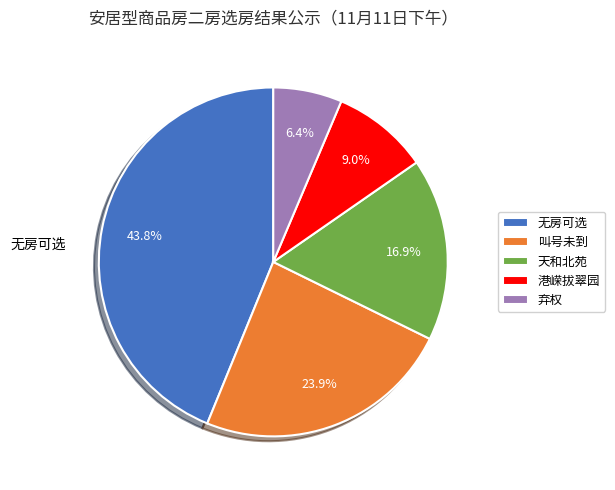

Approximately how many times larger is the value at 港嵘拔翠园 compared to 叫号未到?

0.4